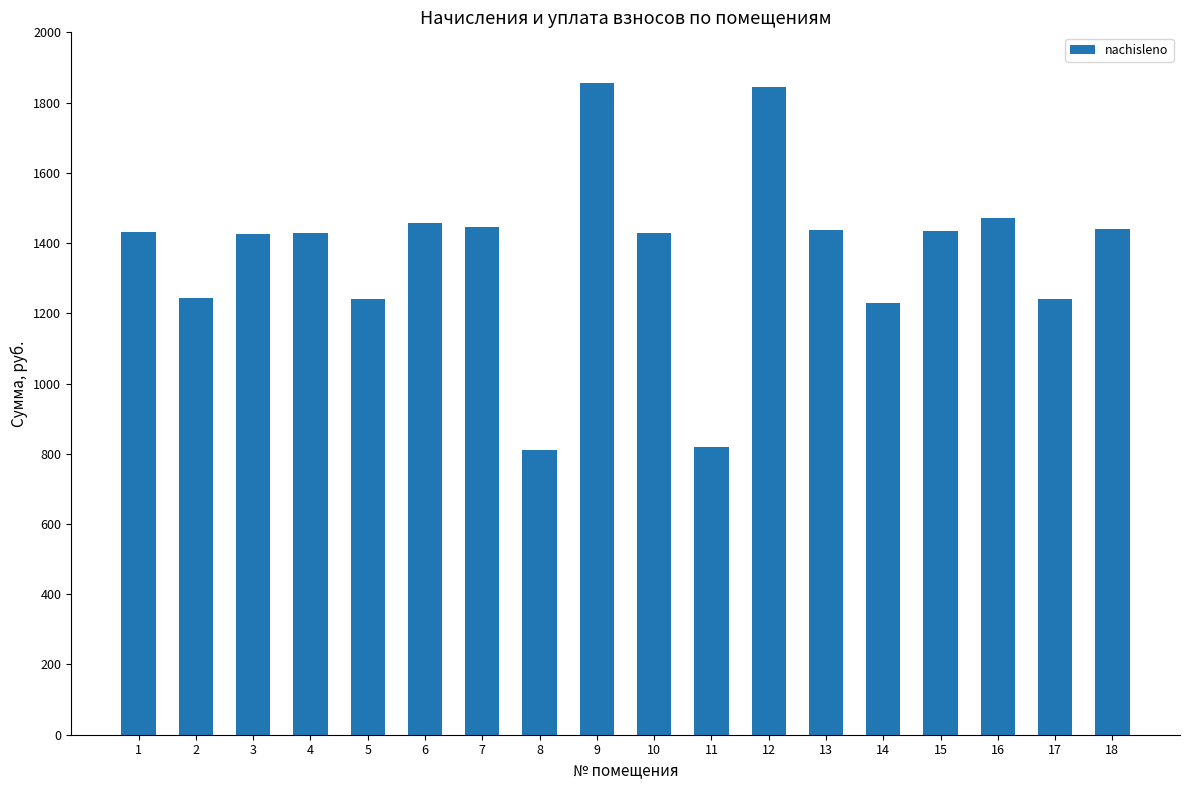

What is the ratio of the value at 14 to the value at 12?

0.7